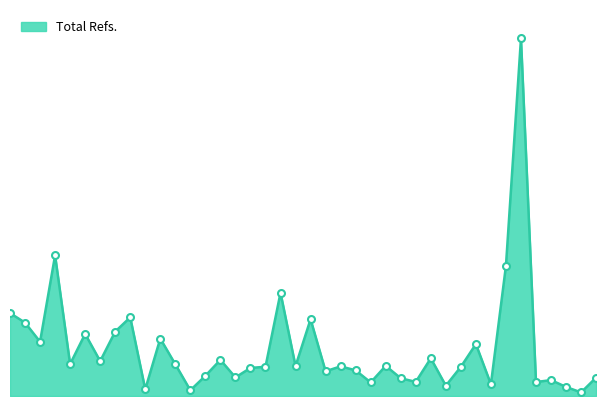

List the labels in order of value, largest first.

35, 4, 34, 19, 1, 9, 21, 2, 8, 6, 11, 3, 32, 29, 15, 7, 5, 12, 26, 20, 23, 18, 31, 17, 24, 22, 14, 16, 40, 27, 37, 28, 36, 25, 33, 30, 38, 10, 13, 39